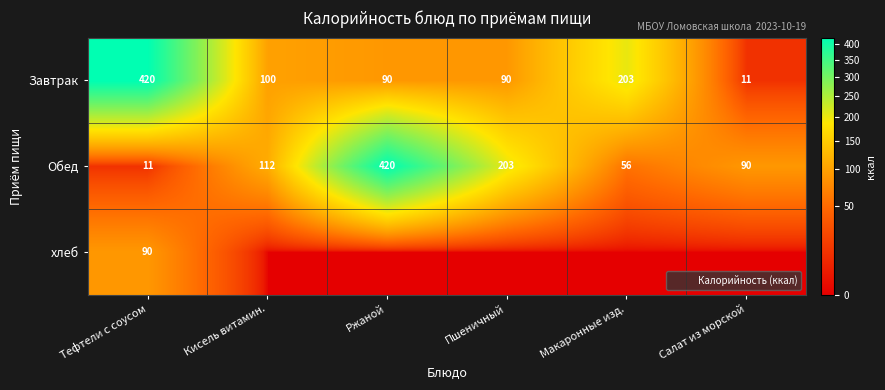

Which series has the largest total across all categories?

Завтрак